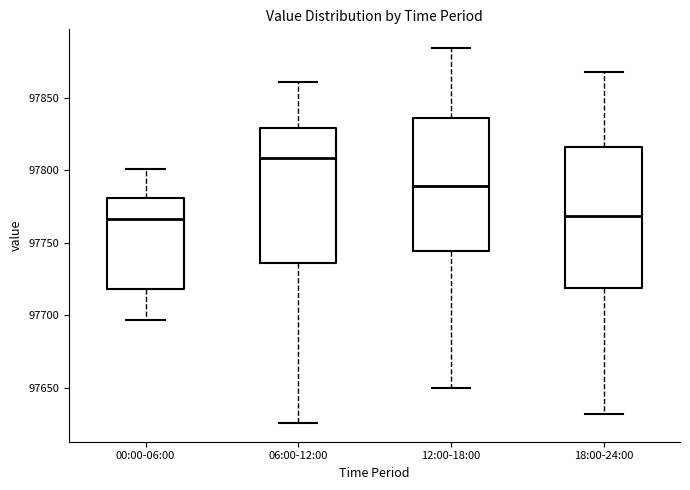

Which box has the highest median line?

06:00-12:00